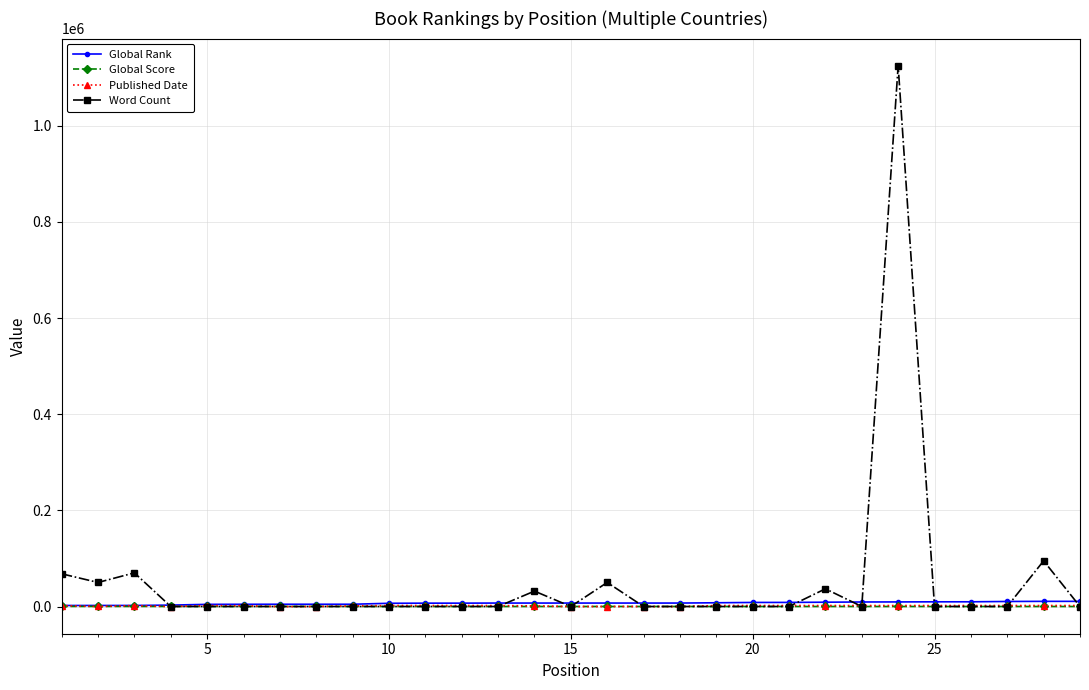

What is the greatest value displayed?

1125000